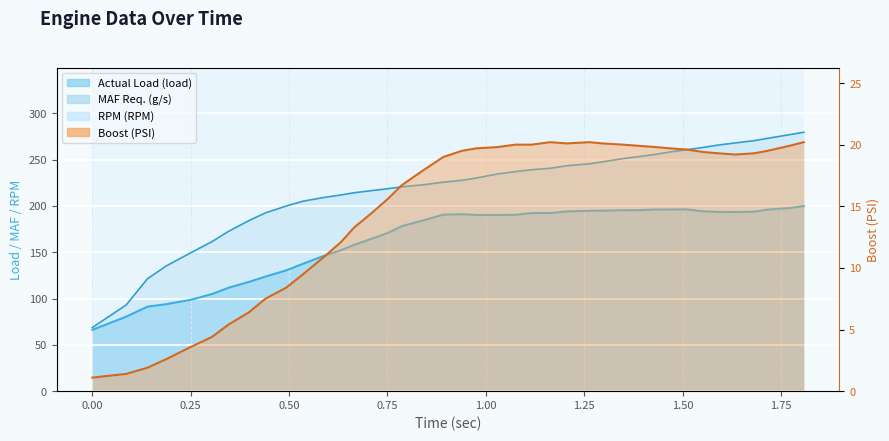

How many lines are shown in the chart?

4